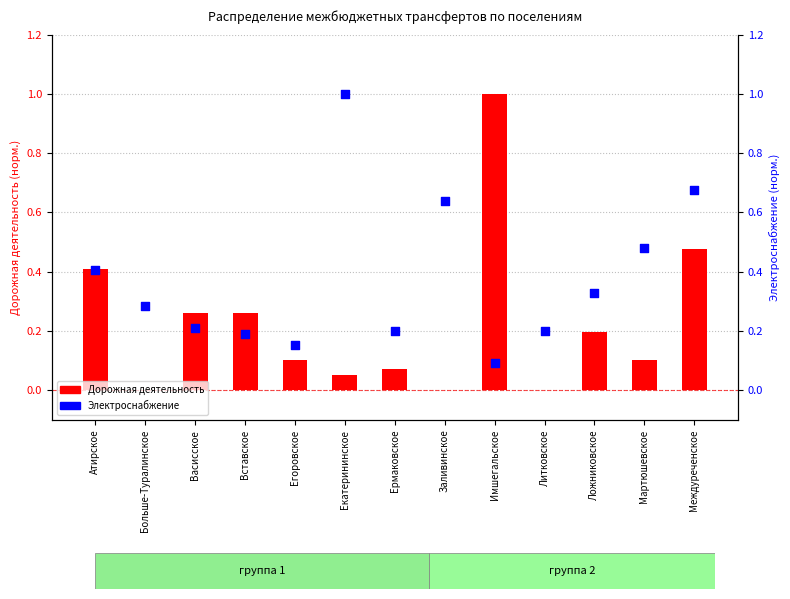

What are all the series names shown in the legend?

Дорожная деятельность, Электроснабжение